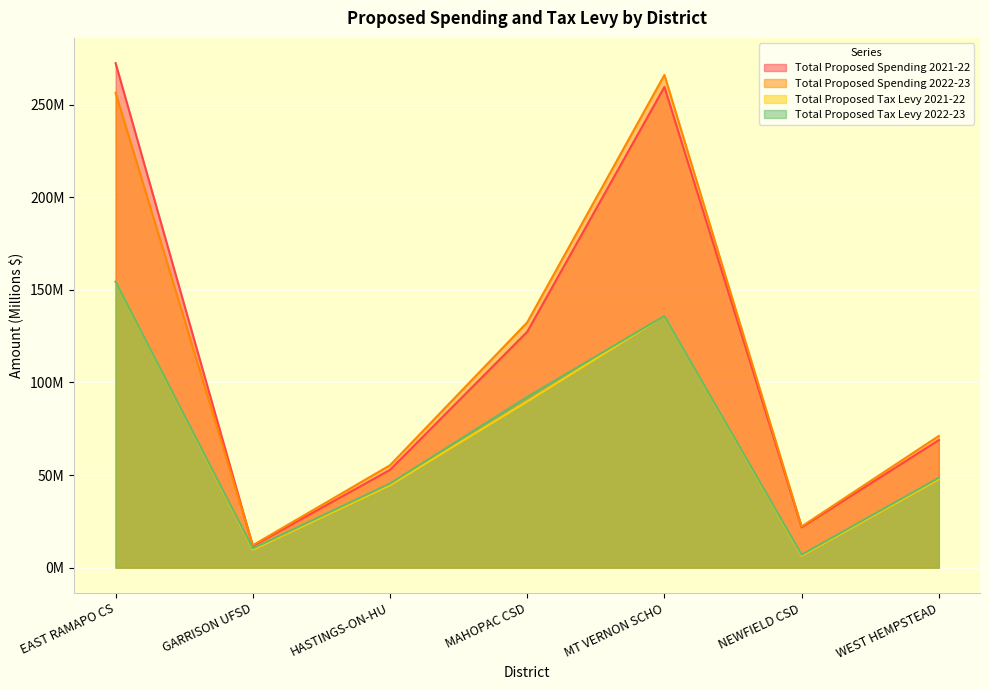

At which label is Total Proposed Spending 2021-22 closest to 142?

MAHOPAC CSD